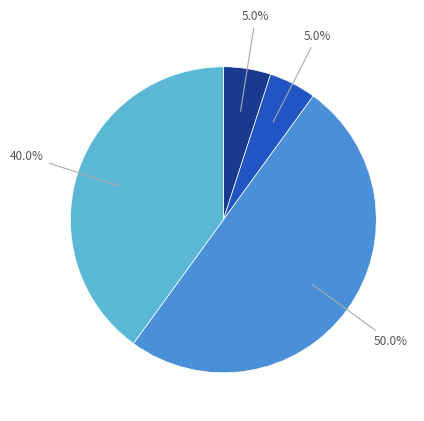

To the nearest percent, what is the difference between the largest and smallest slice percentages?

45%